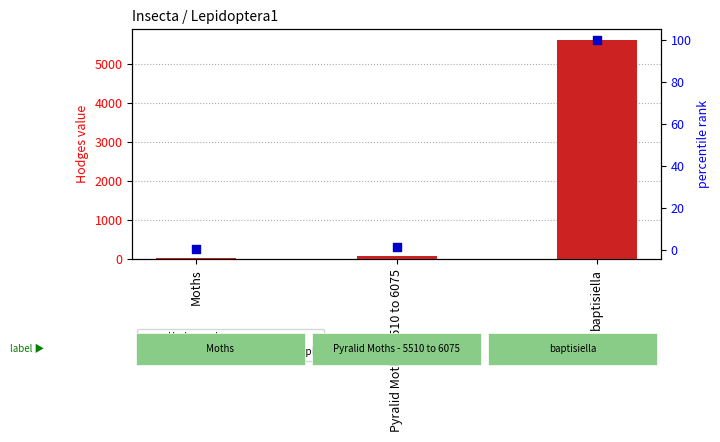

Which series has the widest spread of Y values?

Hodges value